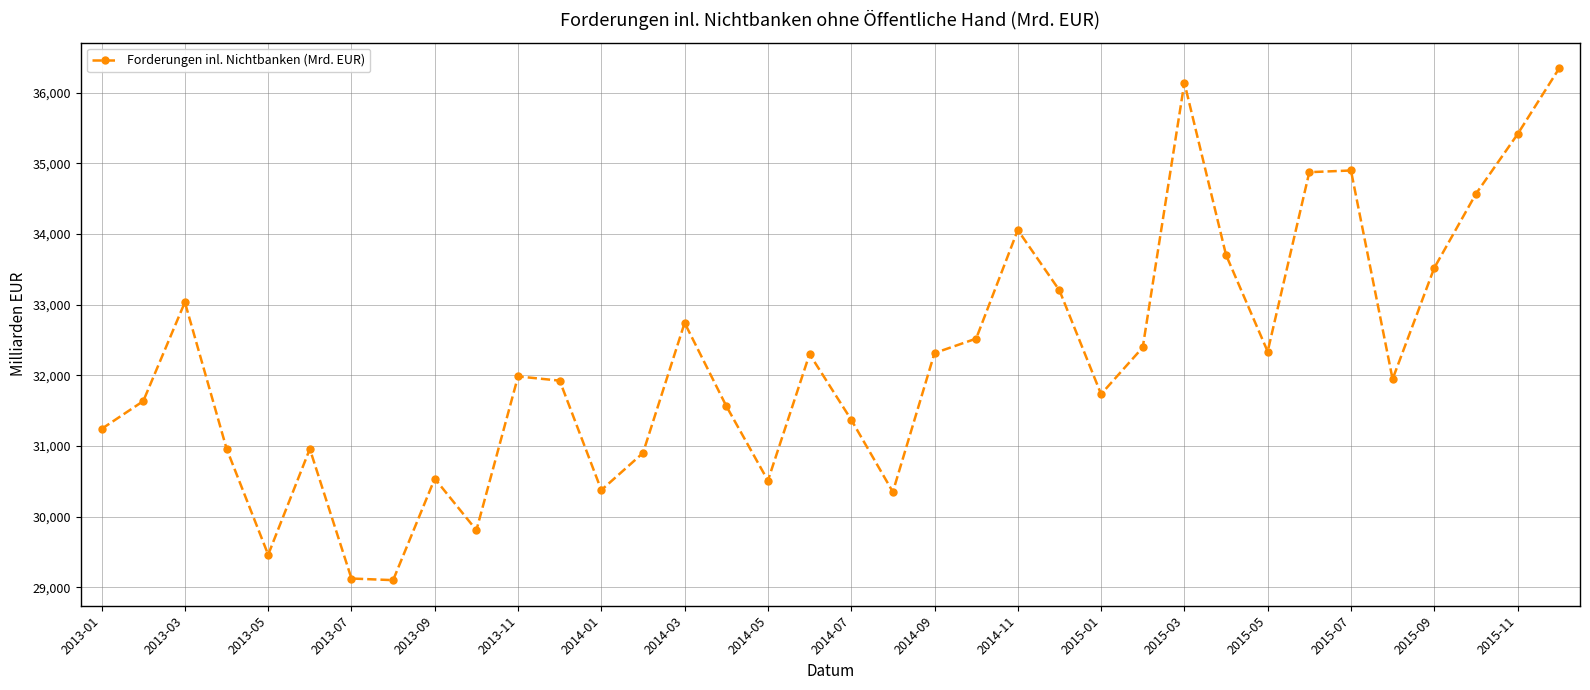

What is the smallest value displayed?

29100